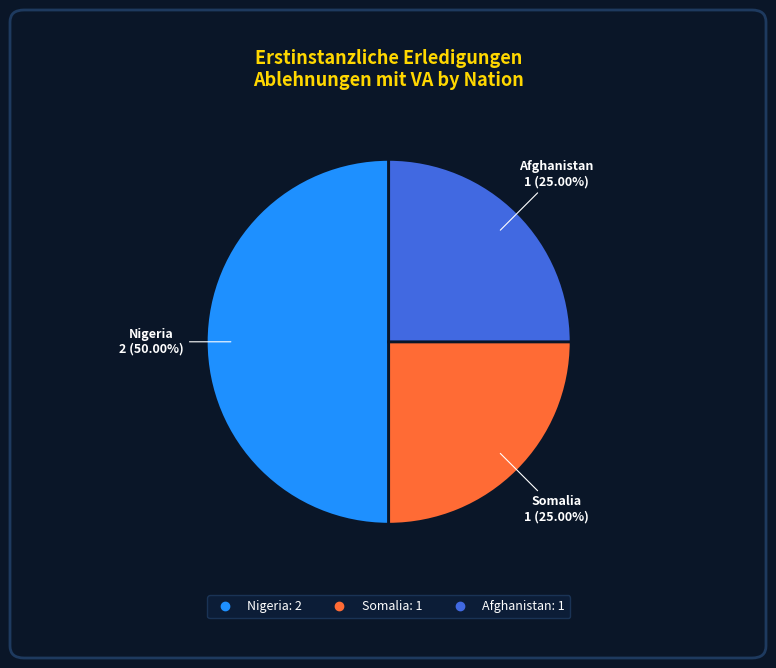

To the nearest percent, what portion does Afghanistan represent?

25%